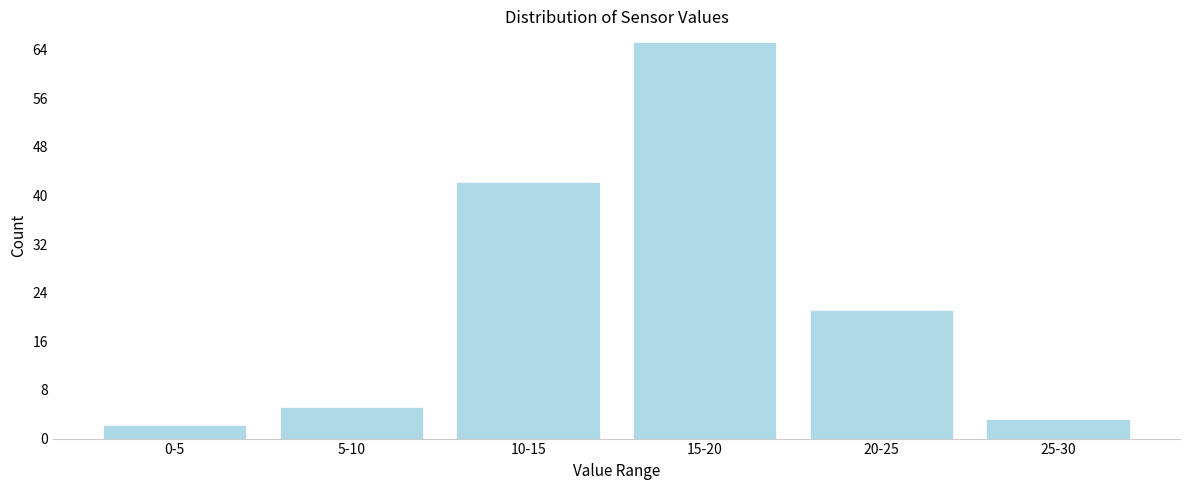

Reading left to right, list all the values displayed in this chart.

0-5=2	5-10=5	10-15=42	15-20=65	20-25=21	25-30=3